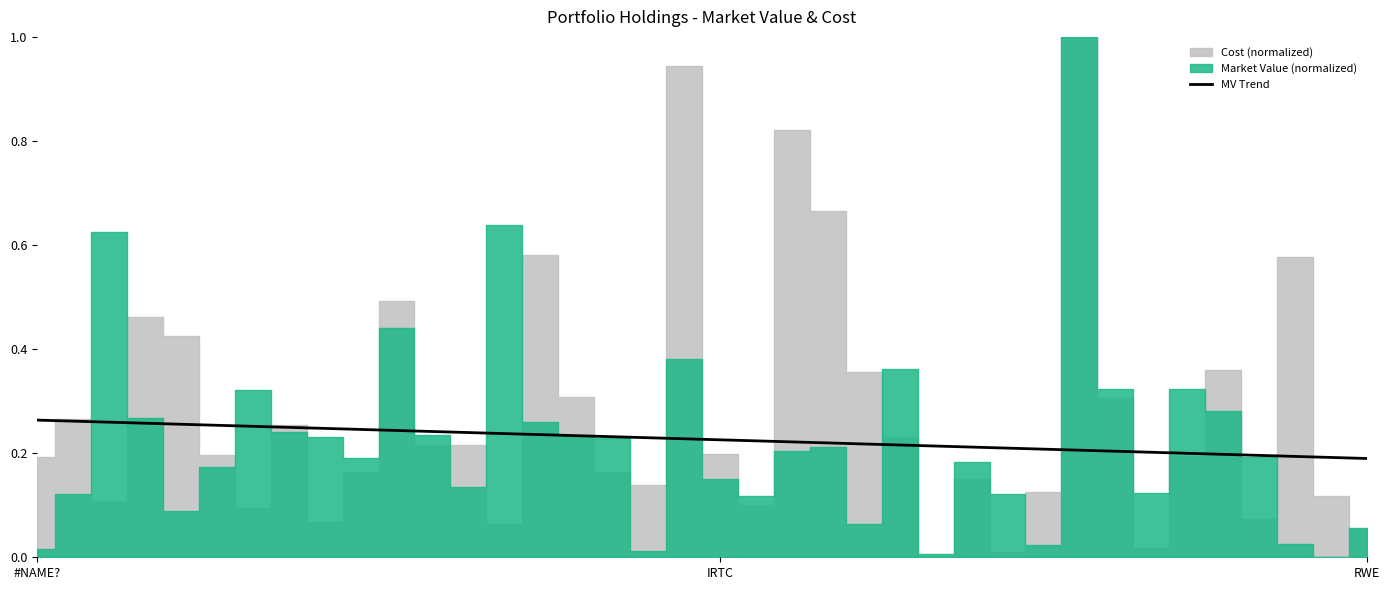

Is it true that the value at 26 is 0.2?

True